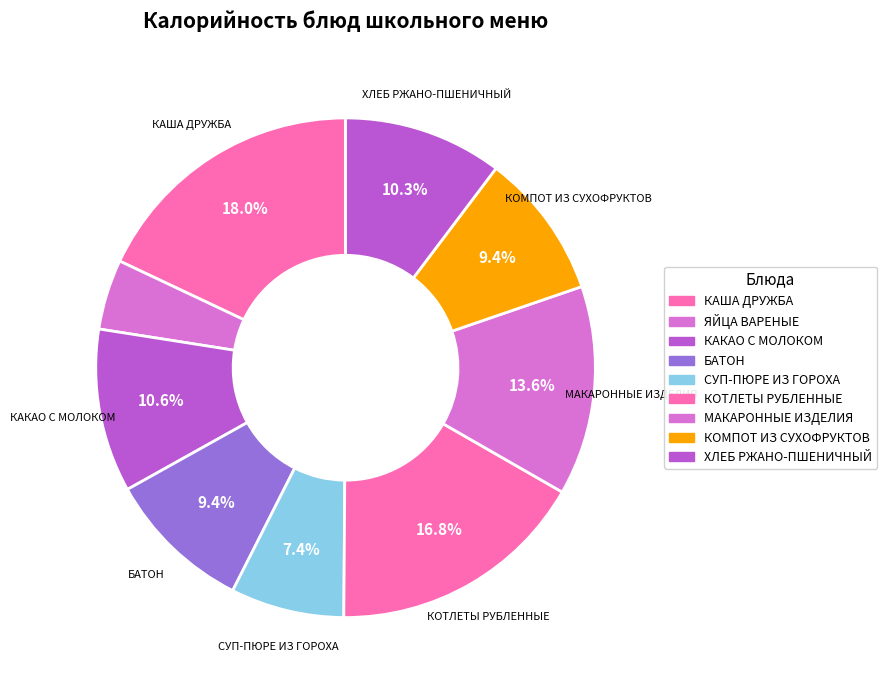

Count the number of slices in the pie.

9